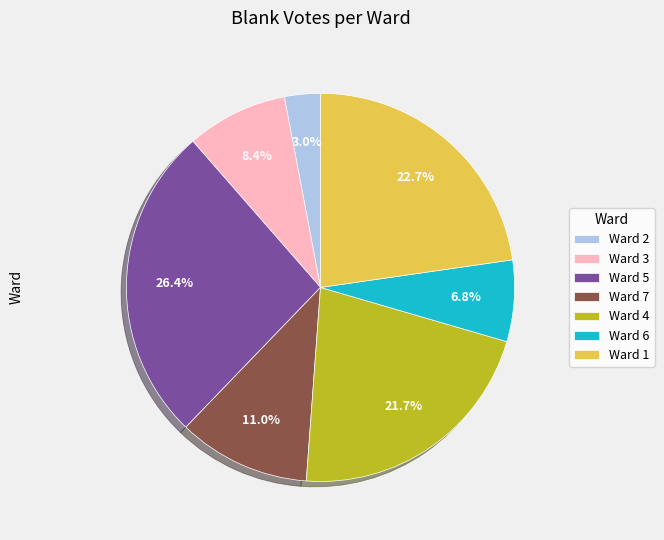

Is it true that Ward 2 is 3% of the pie?

True